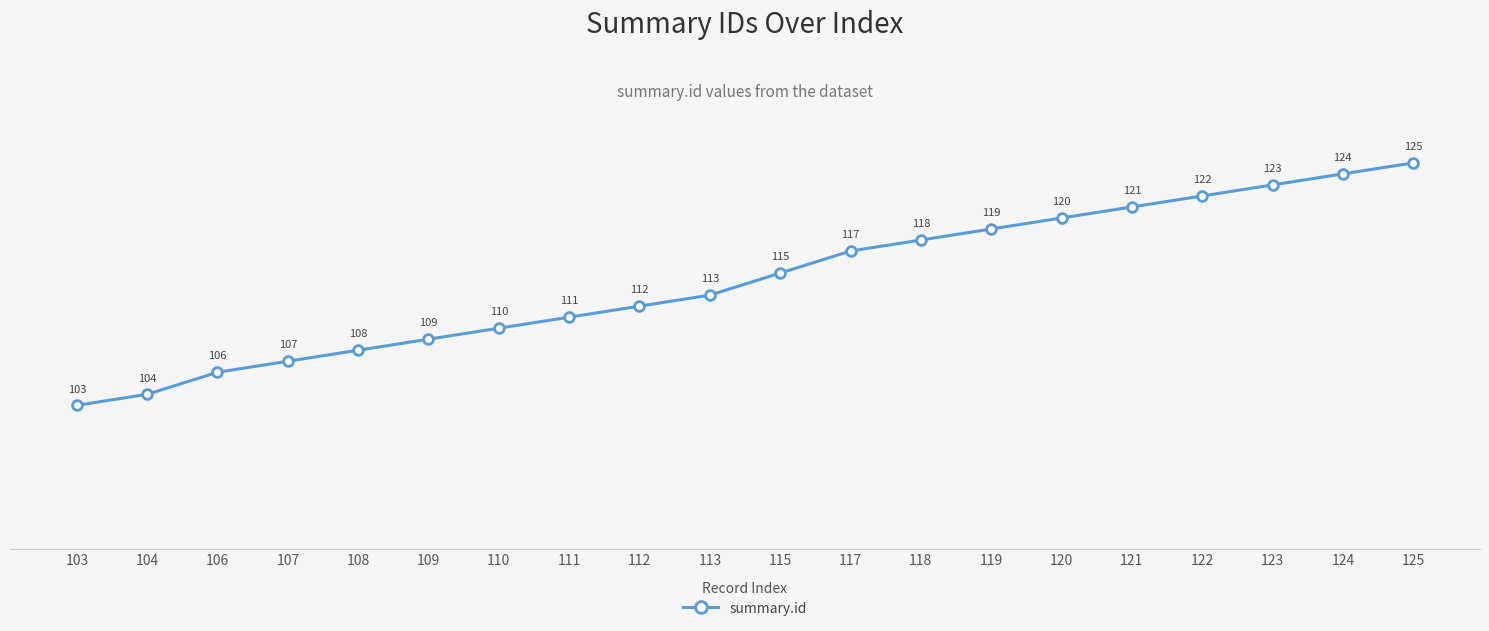

Is it true that the value at 108 is 148?

False